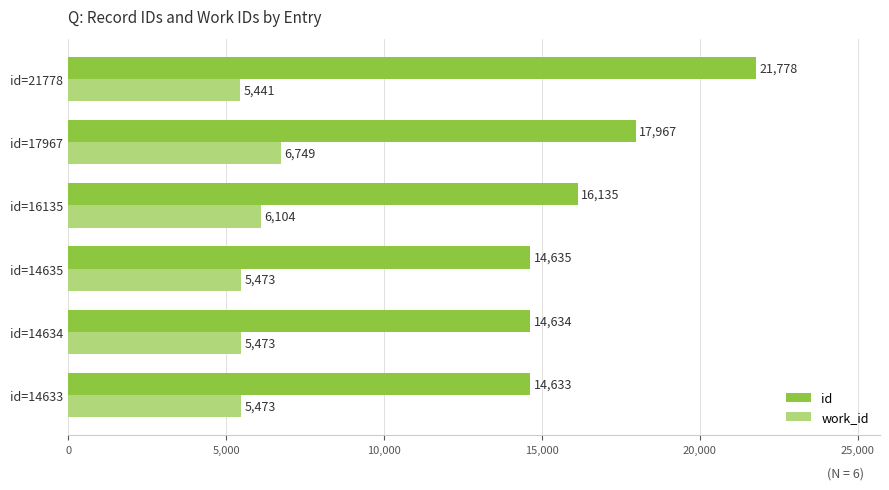

Read the work_id value at id=14634, to the nearest 50.

5450